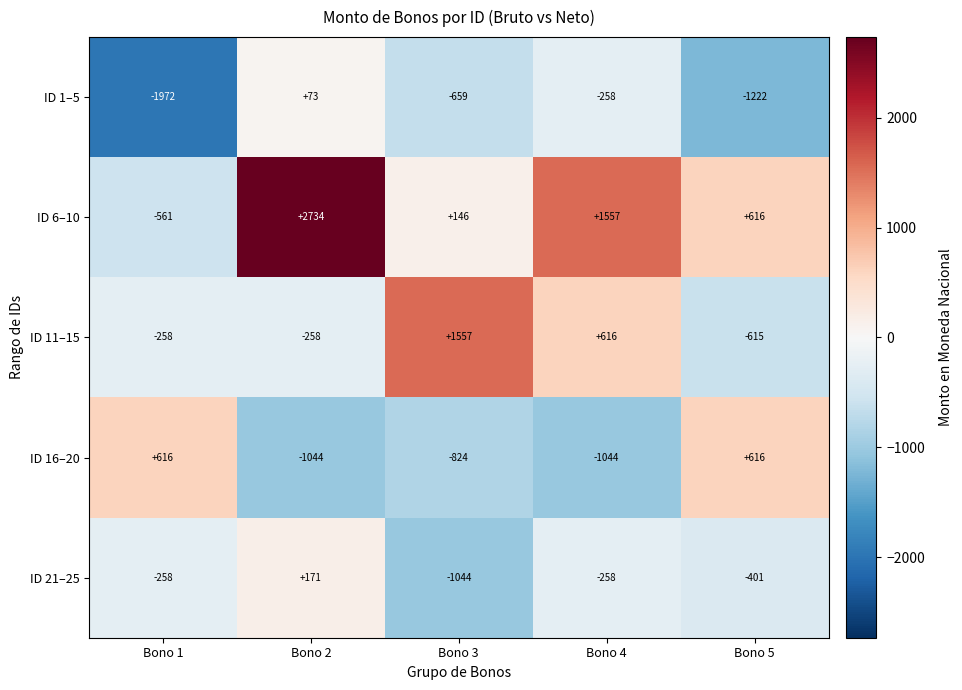

Which label corresponds to the smallest value in the chart?

Bono 1